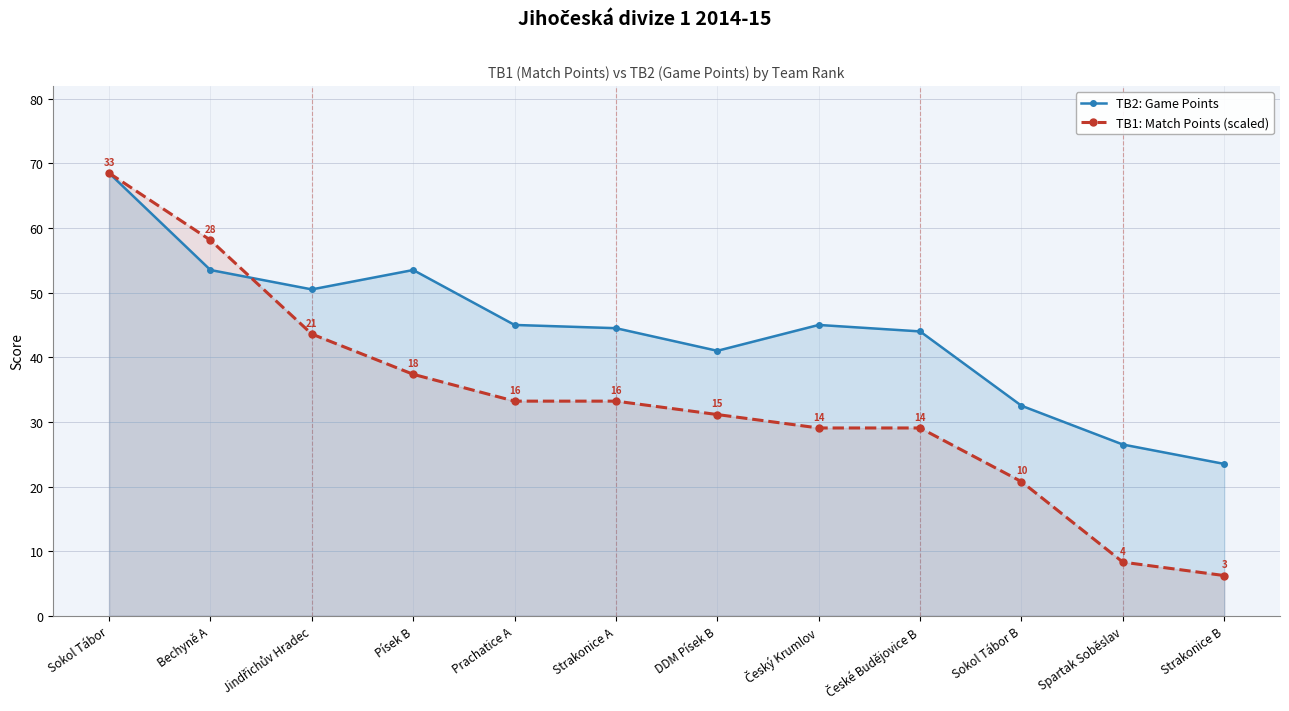

At which label is TB1: Match Points (scaled) closest to 37?

Písek B